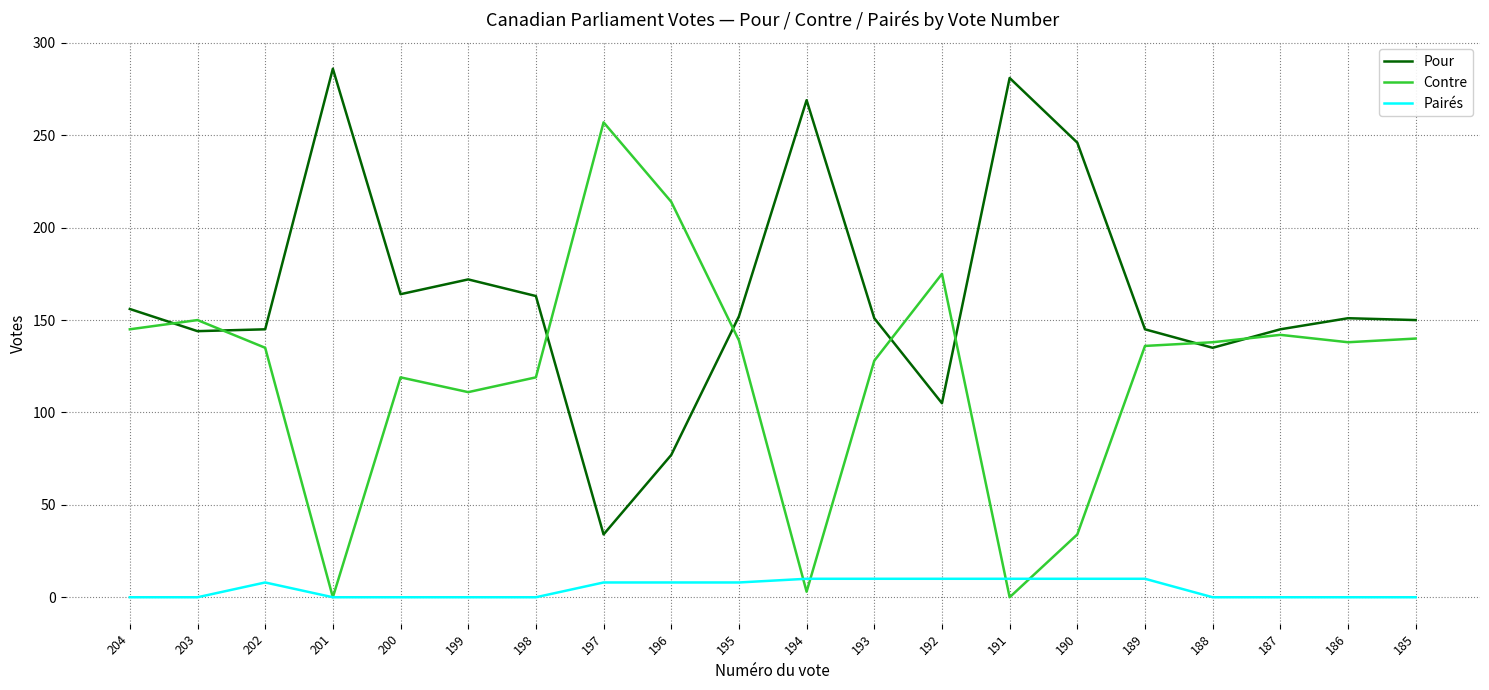

What is the difference between the highest and lowest values at 191?

281